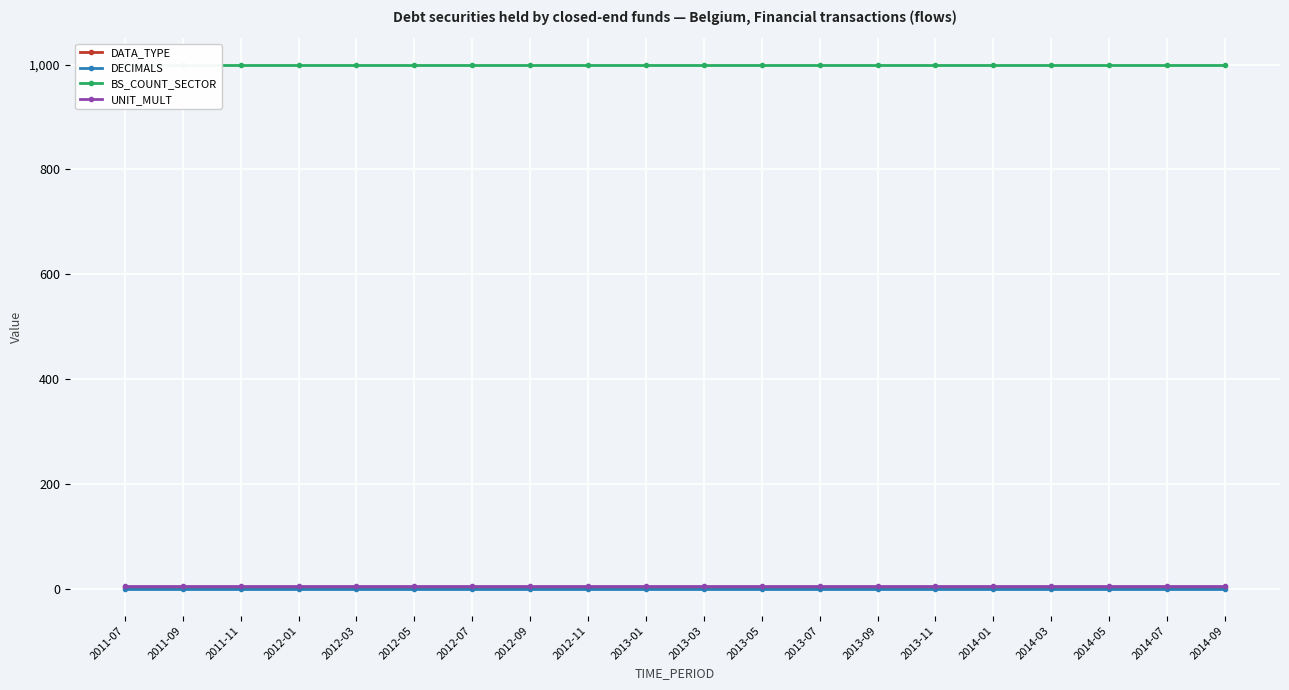

The value of DATA_TYPE at 2012-09 is 4. True or false?

True